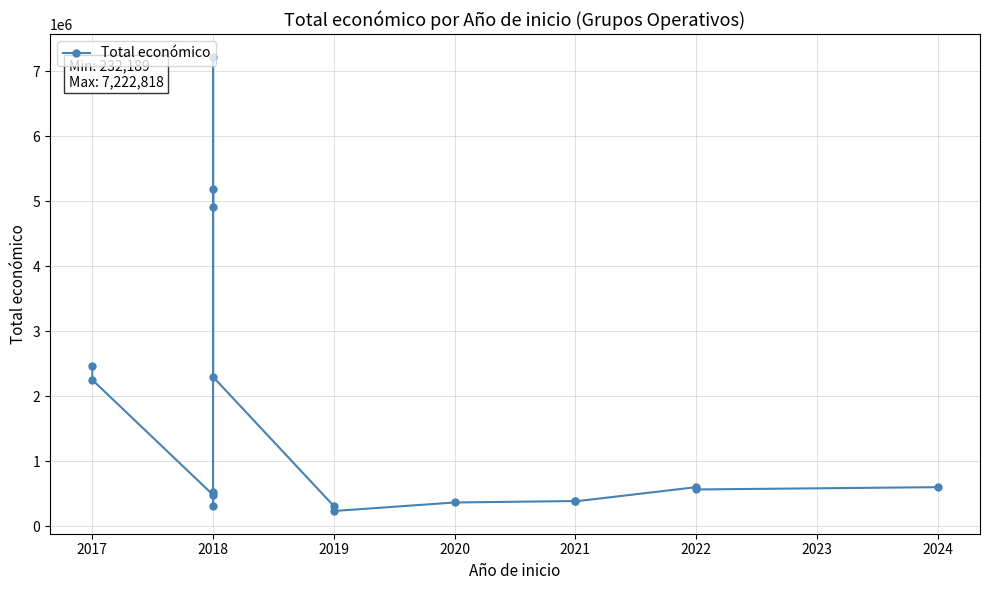

Does the chart display data point markers on the line(s)?

Yes